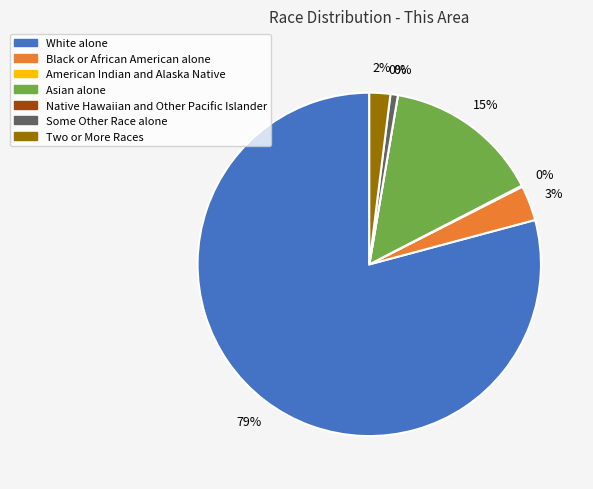

To the nearest percent, what is the difference between the Two or More Races and Native Hawaiian and Other Pacific Islander slice percentages?

2%